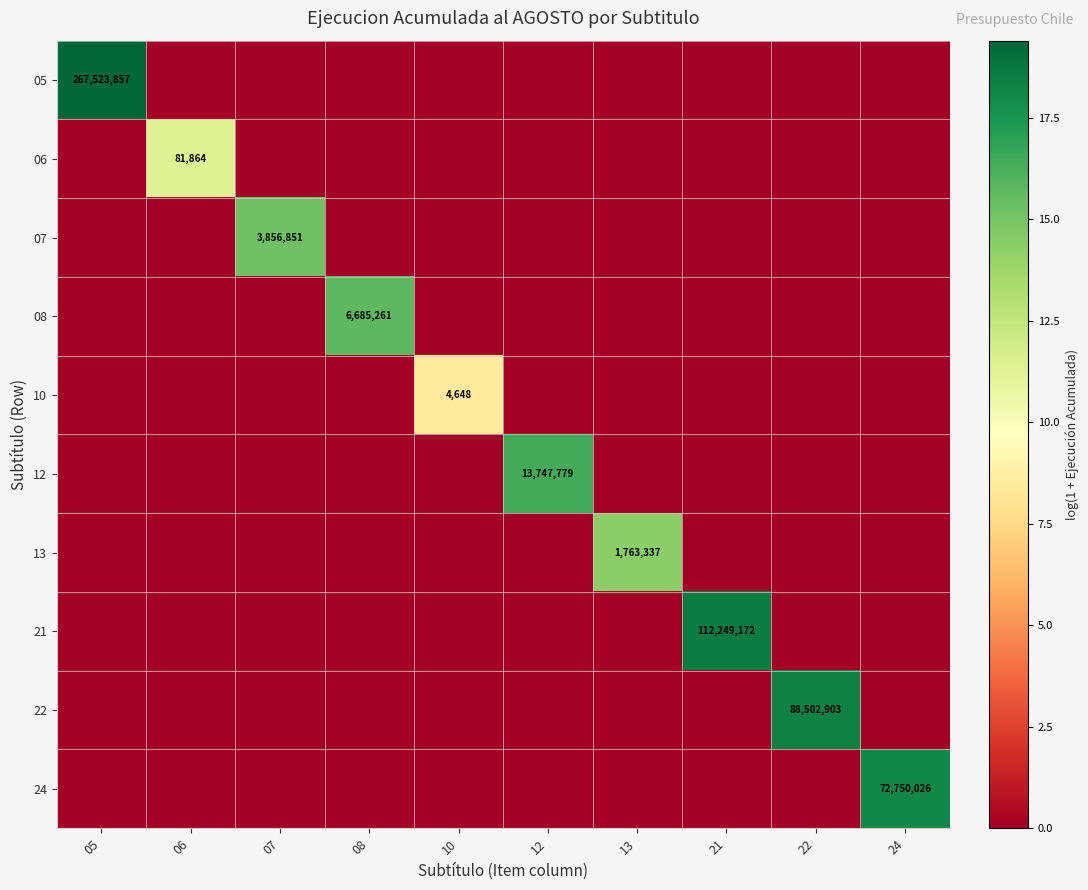

What is the difference between the maximum and minimum values in the 05 series?

19.4